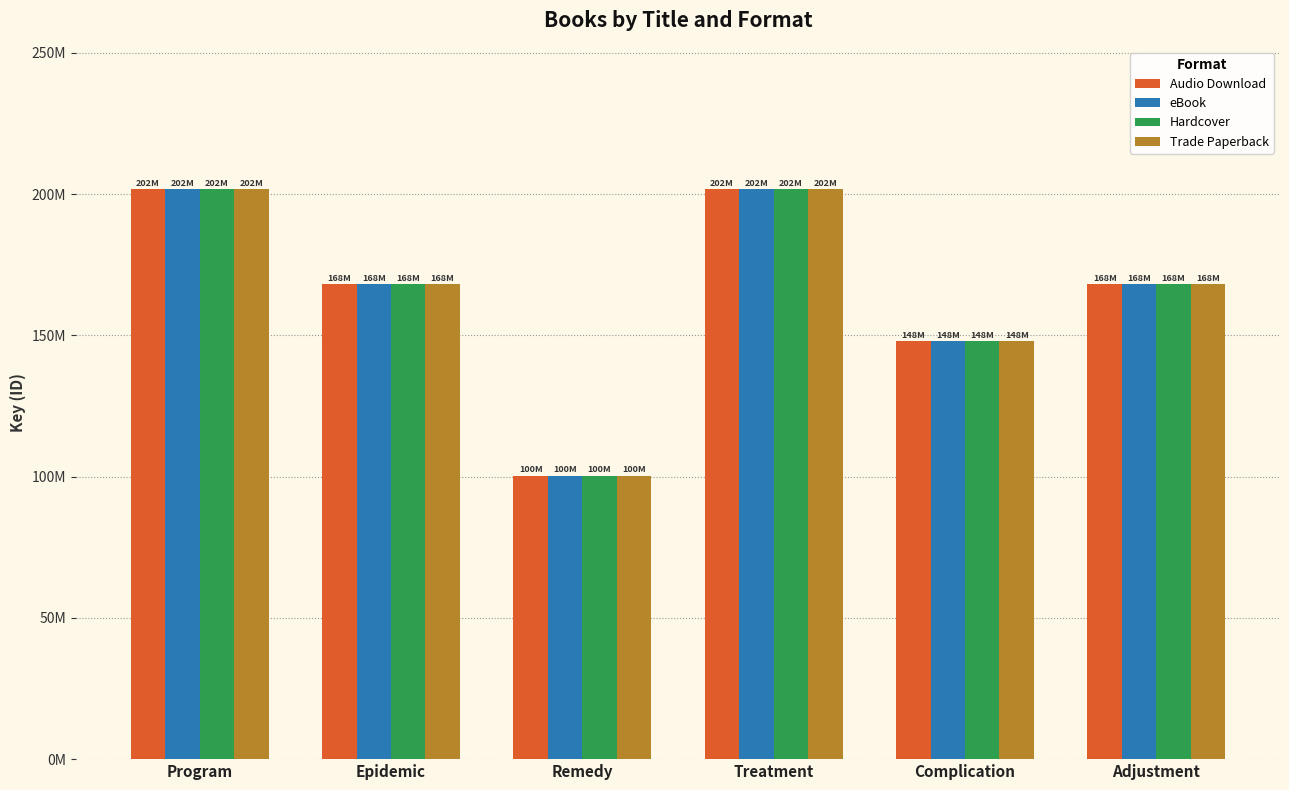

The Audio Download series shows 313827341 at Treatment. True or false?

False